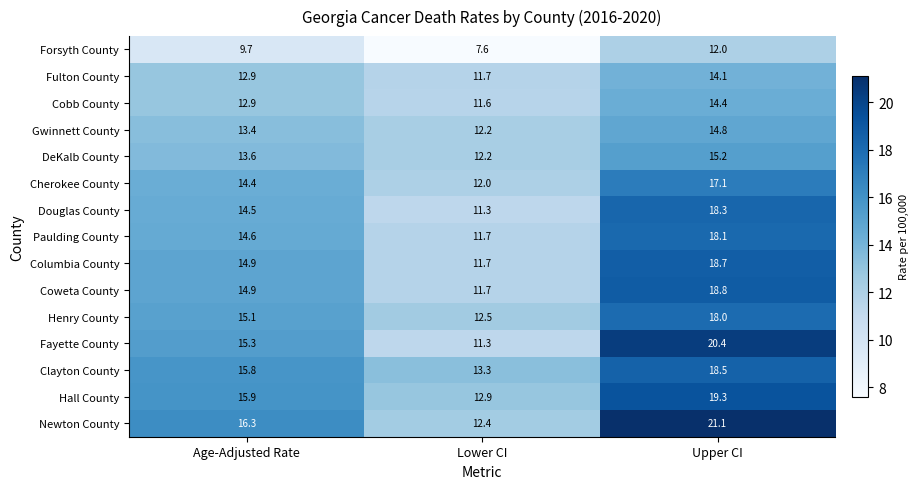

What is the sum of all Fayette County values?

47.0